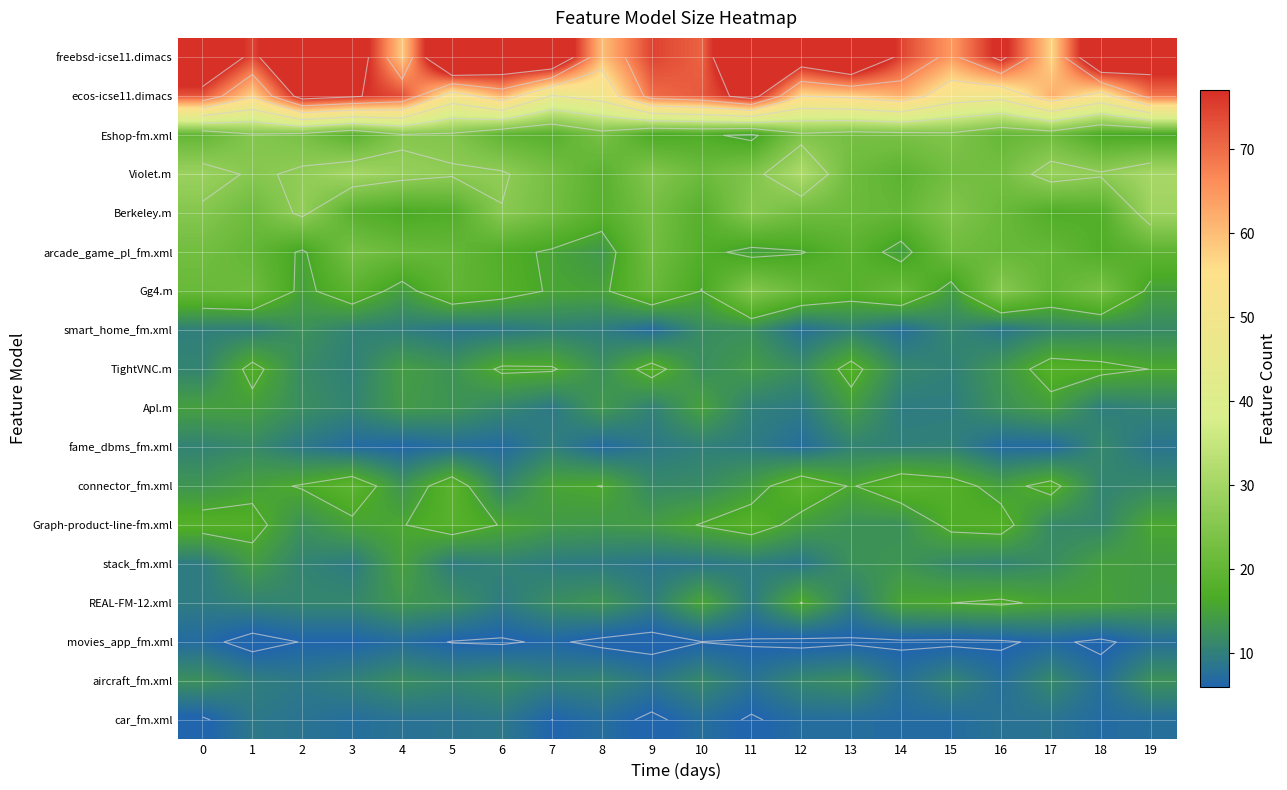

The value of row_1 at 12 is 56.4. True or false?

True